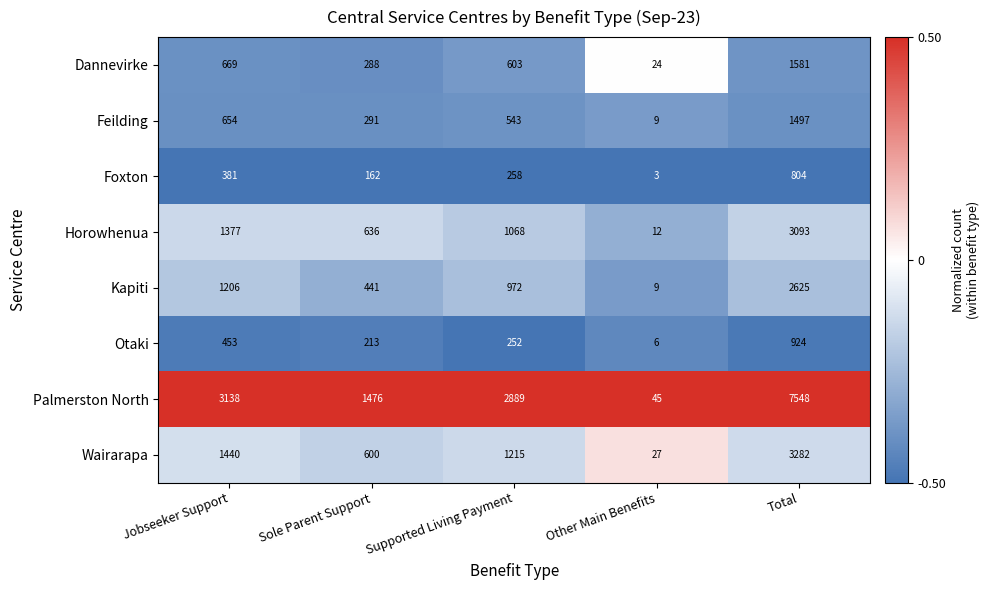

The value of Kapiti at Supported Living Payment is 972. True or false?

True